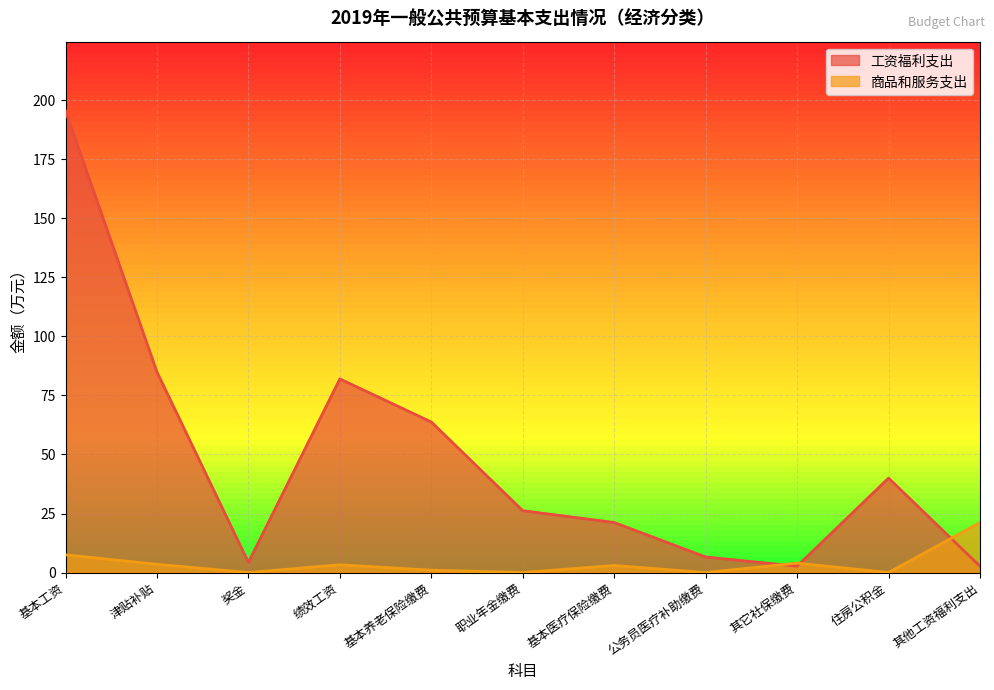

What is the label of the 2nd point from the left?

津贴补贴